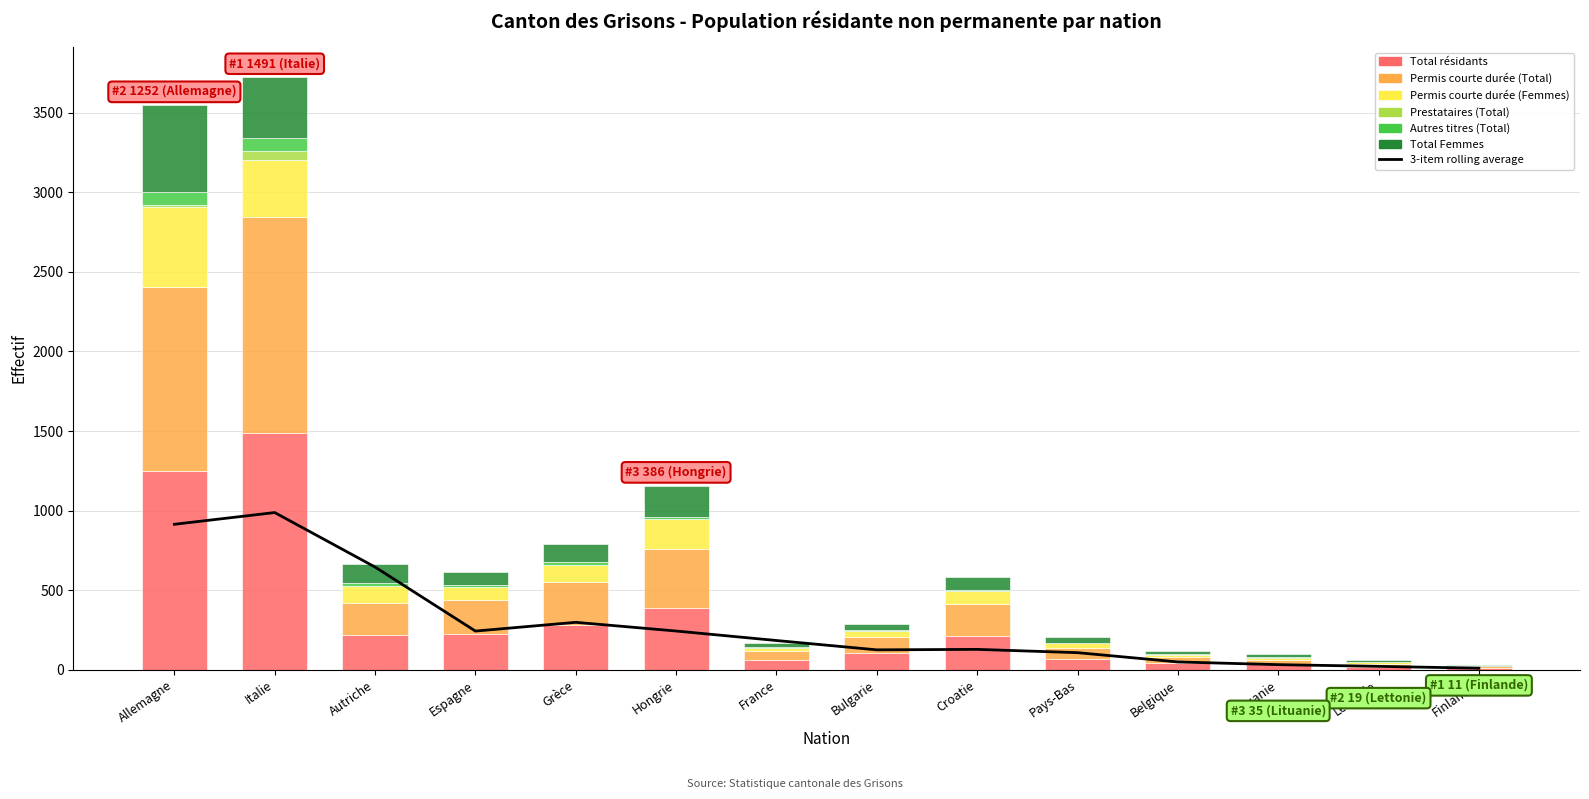

What is the label of the 12th bar from the right?

Autriche